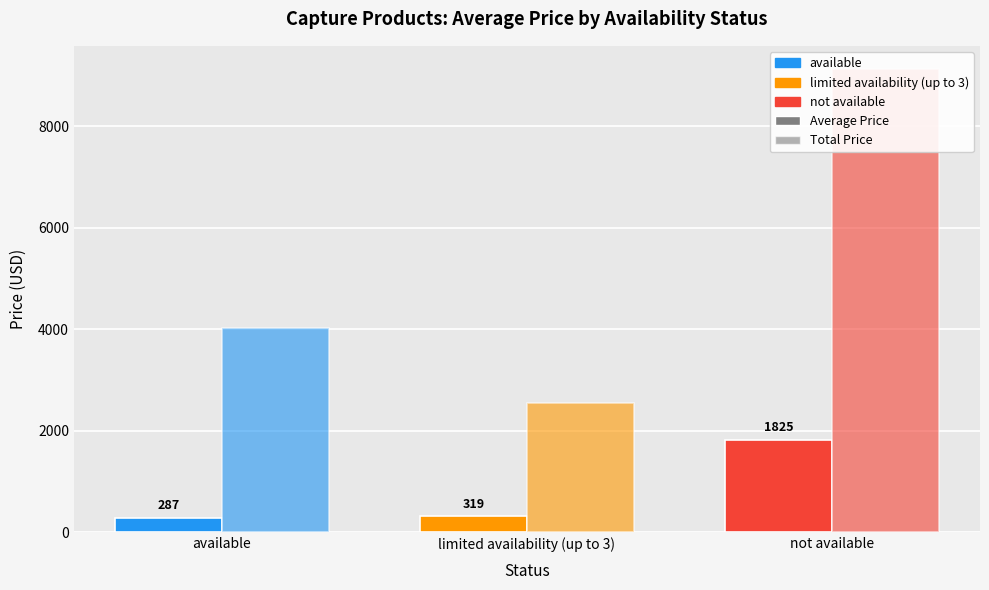

Reading left to right, what are all the values shown in this chart?

Average Price: available=287.3	limited availability (up to 3)=319.4	not available=1824.6
Total Price: available=4022.3	limited availability (up to 3)=2555.0	not available=9122.8